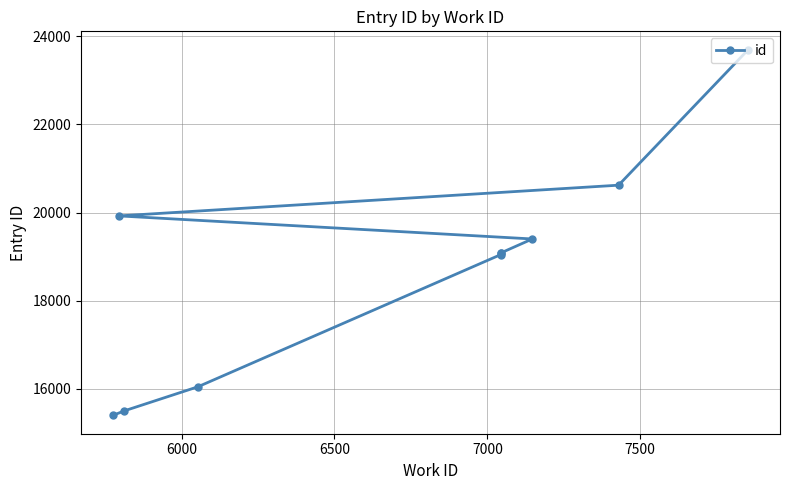

Does the chart have visible grid lines?

Yes